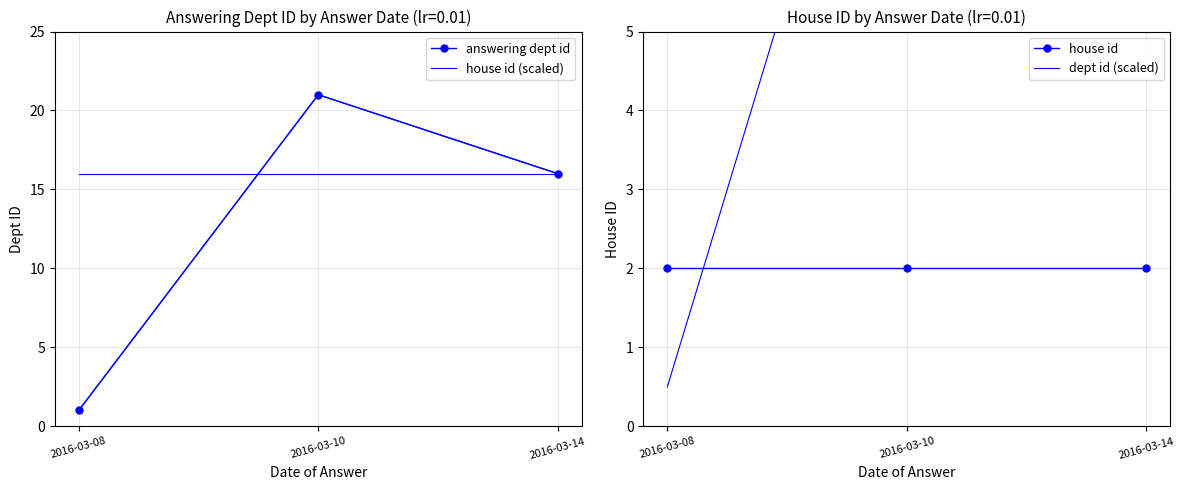

What are all the series names shown in the legend?

answering dept id, house id (scaled), house id, dept id (scaled)